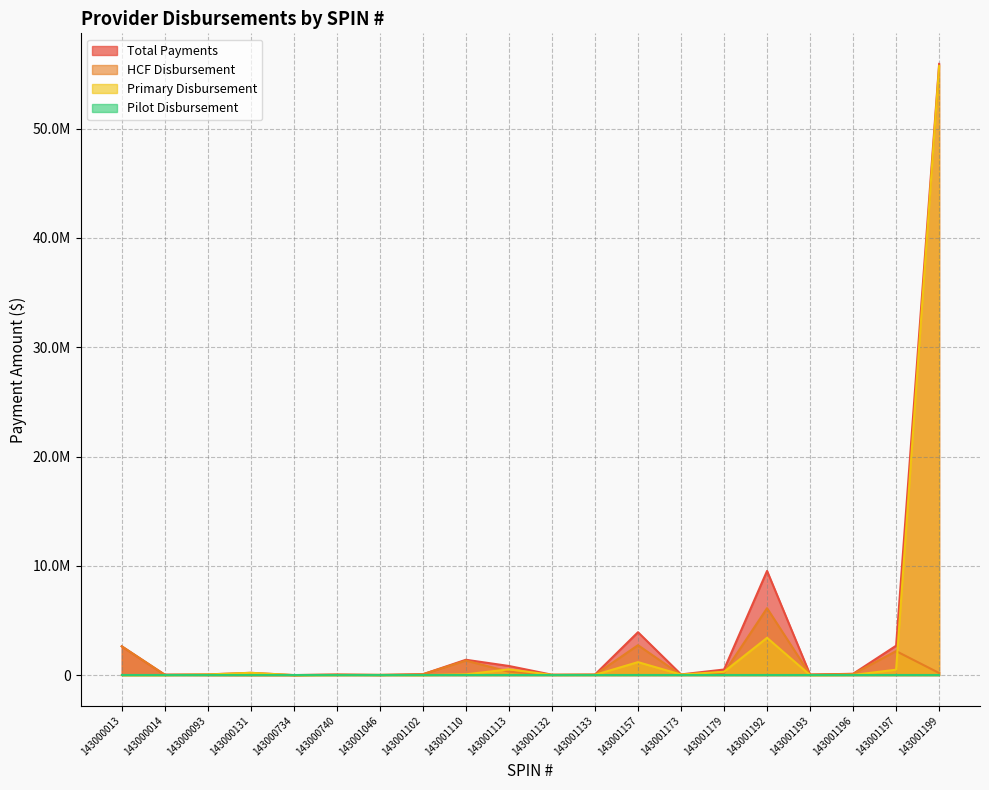

How many values in the Primary Disbursement series are below 49928?

10